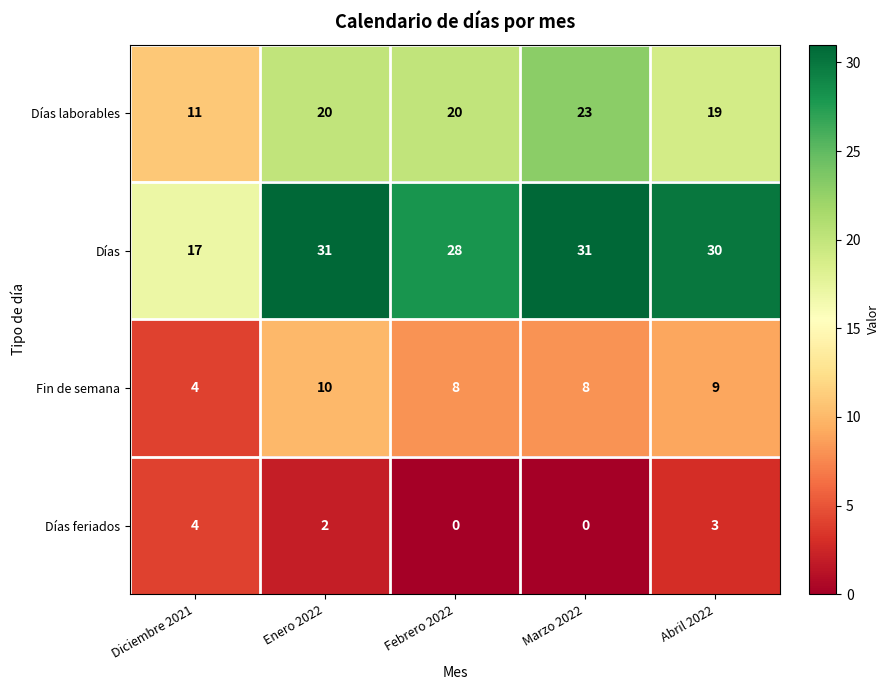

Between Diciembre 2021 and Abril 2022, which series saw the biggest shift?

Días